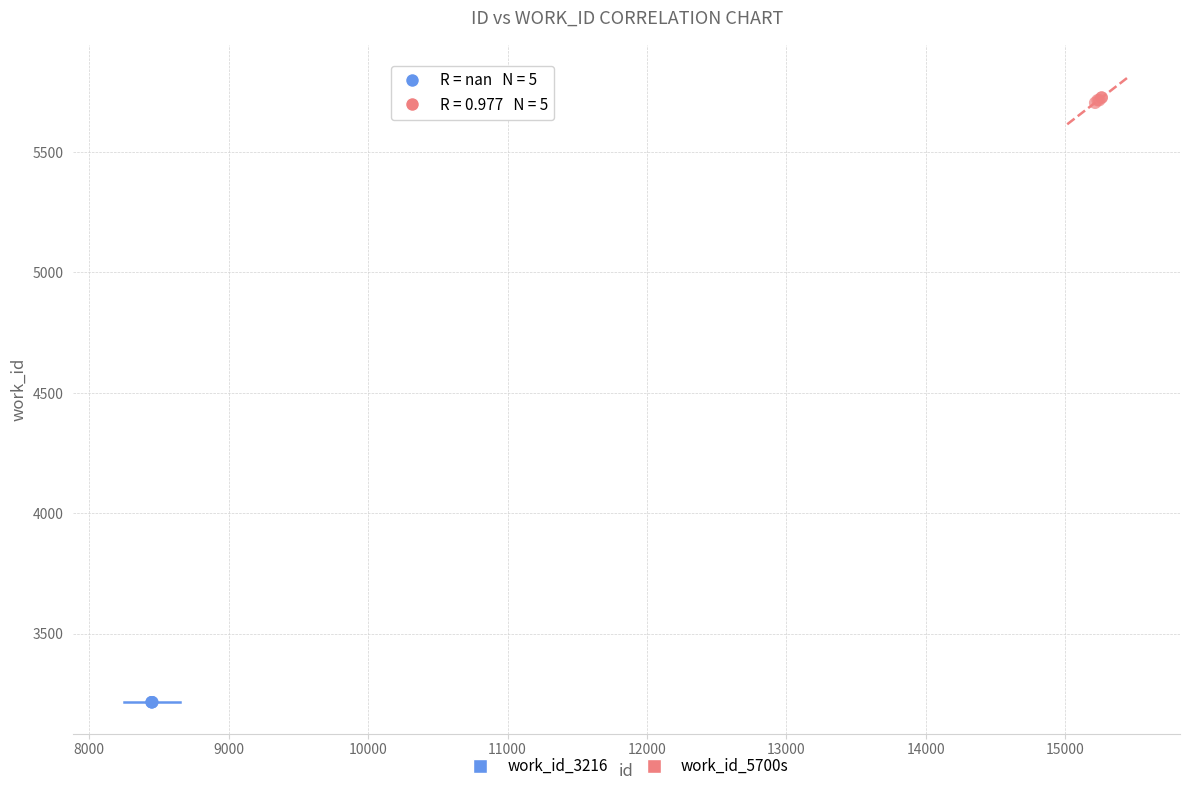

Which series reaches the maximum Y coordinate?

work_id_5700s